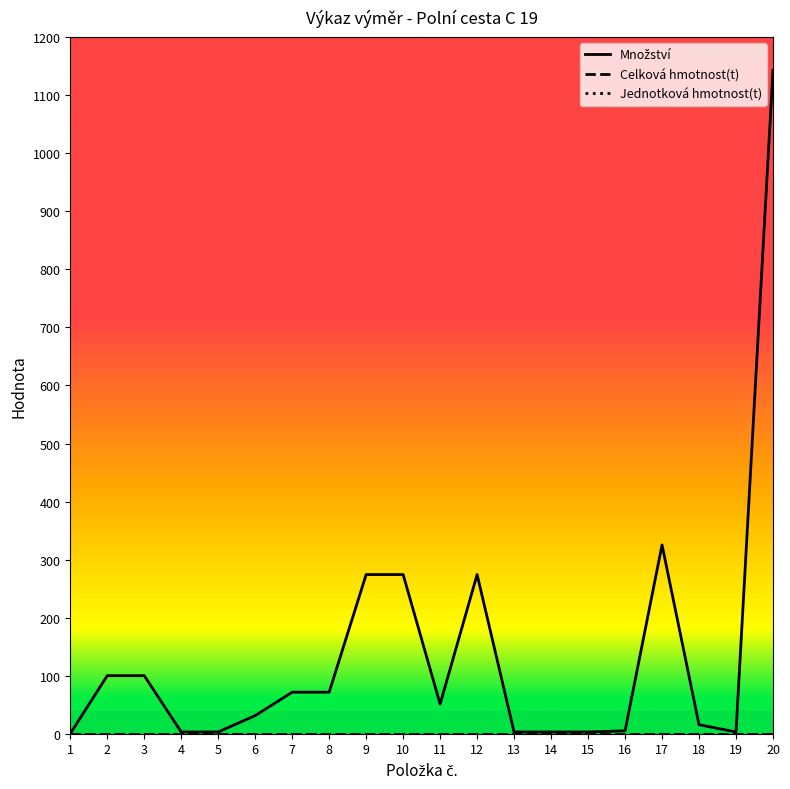

Rank the series at 8 from lowest to highest value.

Celková hmotnost(t), Jednotková hmotnost(t), Množství